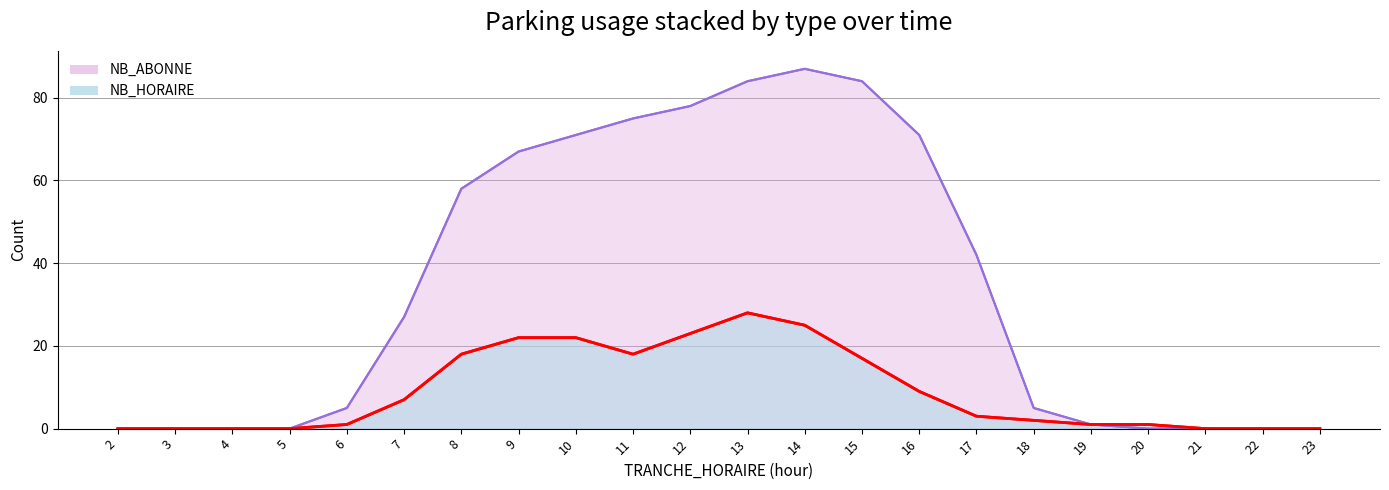

Rank the series by their maximum value, from lowest to highest.

NB_HORAIRE (line), NB_ABONNE (line)